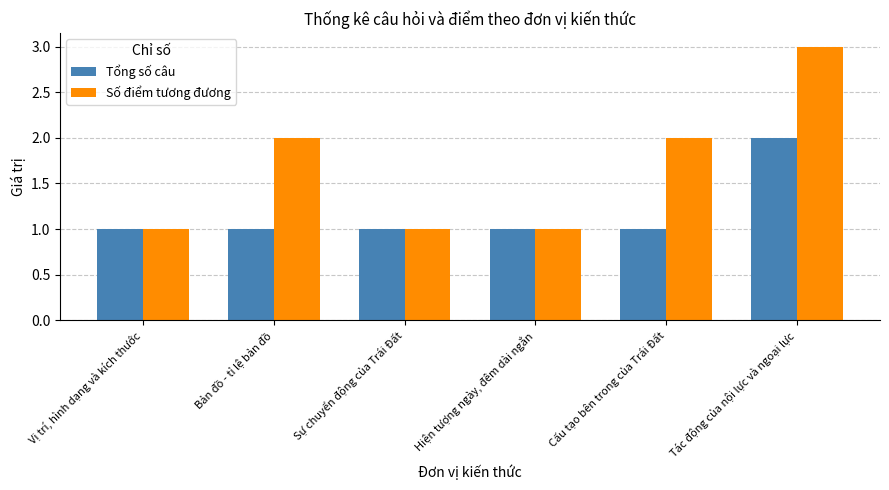

List the series in order of their peak value, highest first.

Số điểm tương đương, Tổng số câu